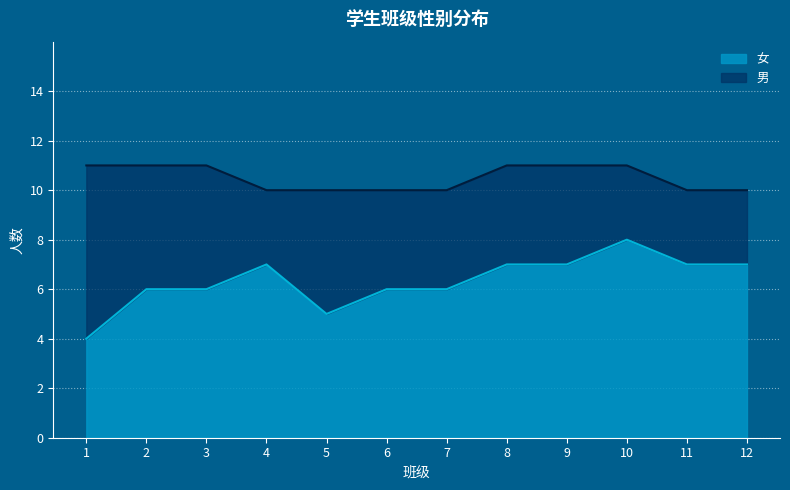

What is the difference between the maximum and minimum values?

4